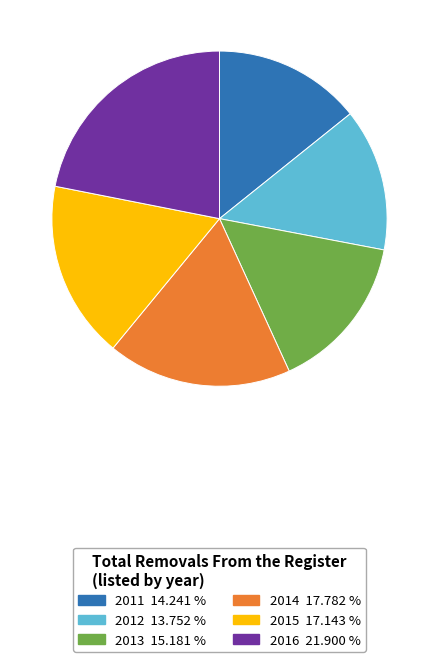

Is the sum of 2016 and 2015 greater than half?

No